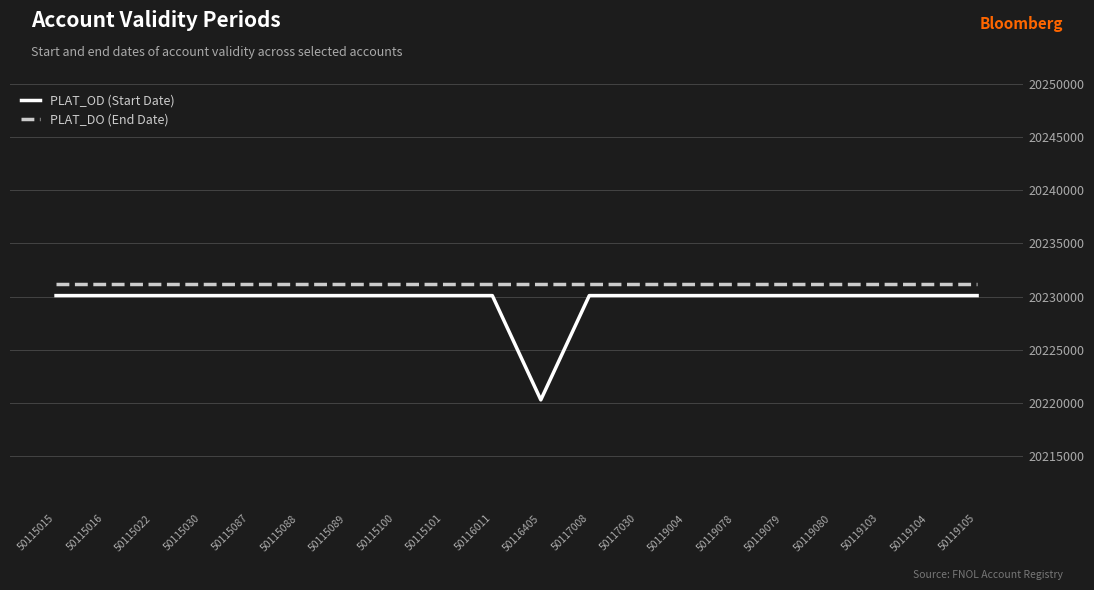

Is the value of PLAT_DO (End Date) at 50117008 greater than the value of PLAT_OD (Start Date) at 50119079?

Yes